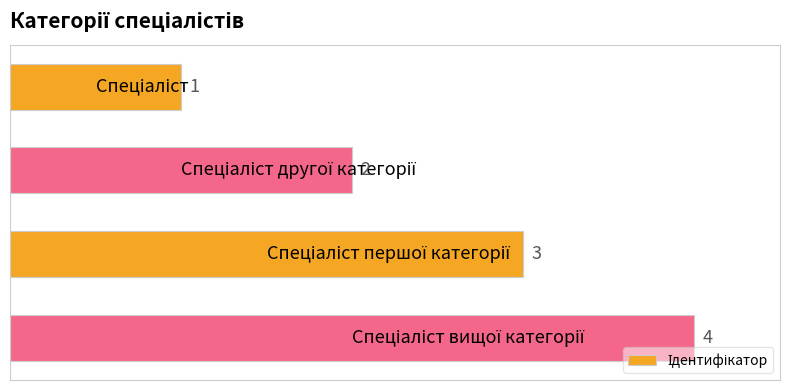

What is the difference between the maximum and minimum values?

3